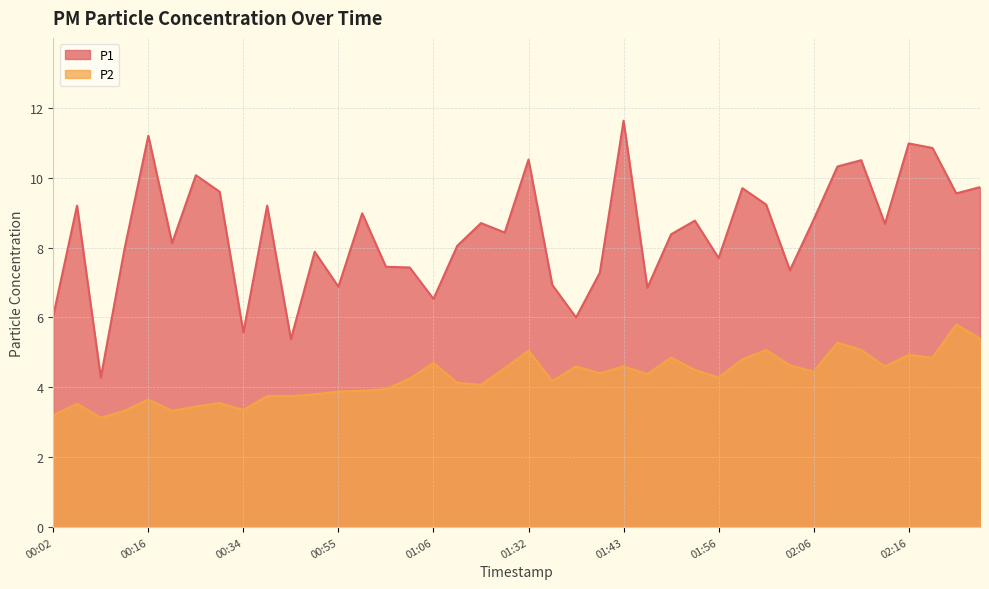

What is the label of the 34th point from the left?

02:08